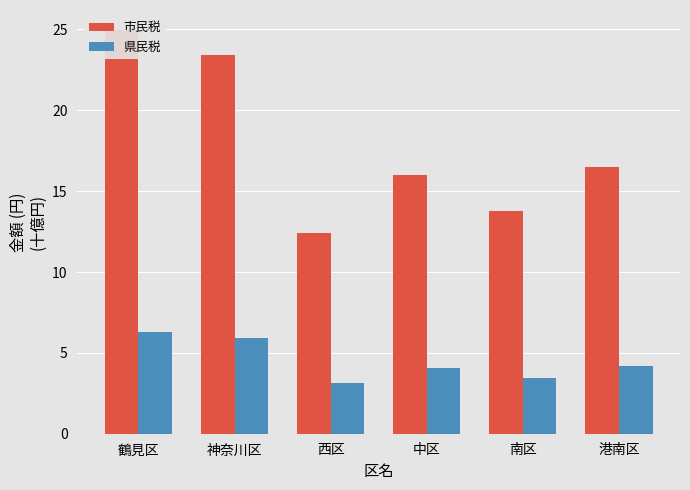

Reading left to right, what are all the values shown in this chart?

市民税: 鶴見区=25.0	神奈川区=23.4	西区=12.4	中区=16.0	南区=13.7	港南区=16.5
県民税: 鶴見区=6.3	神奈川区=5.9	西区=3.1	中区=4.0	南区=3.5	港南区=4.2